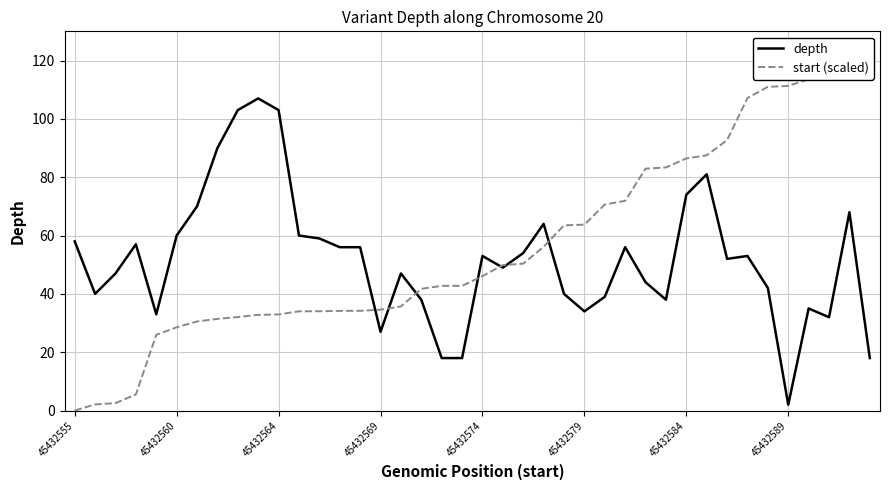

What value does the depth series have at 27?

56.0